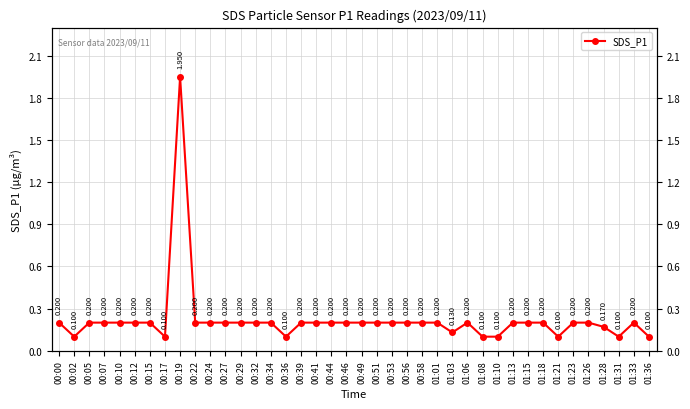

At which category does the data reach its first local valley?

00:02